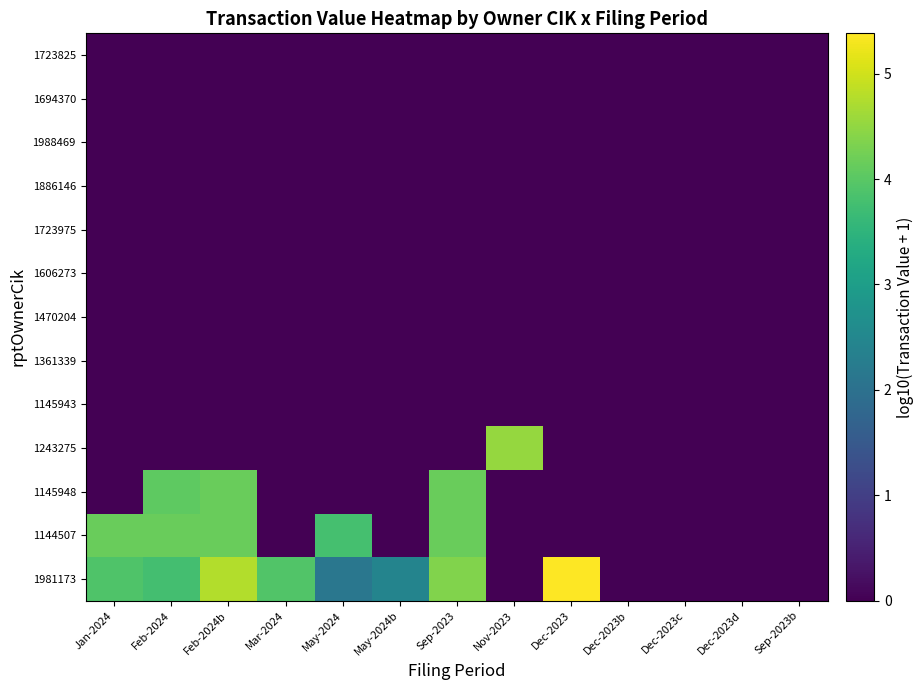

At how many categories does at least one series exceed 0?

9